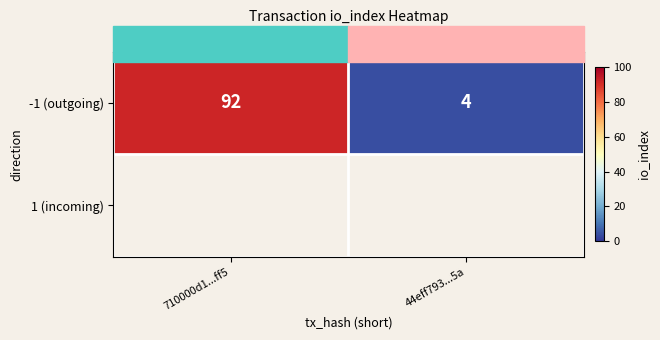

What is the difference between the maximum and minimum values?

88